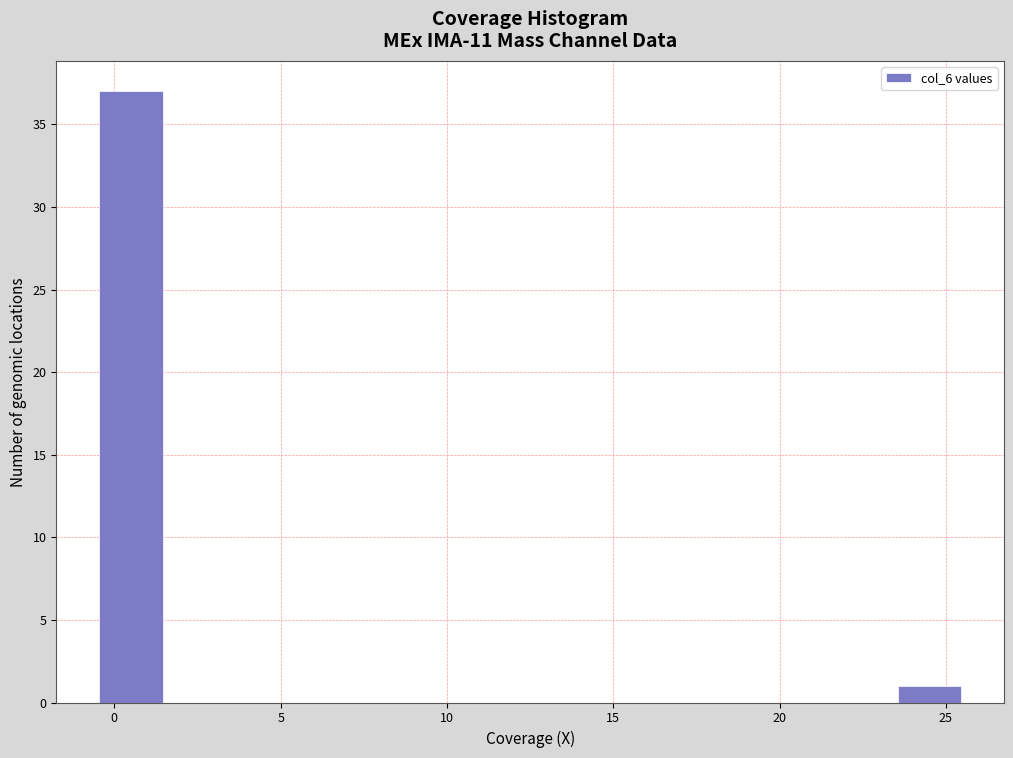

Reading left to right, transcribe this chart: for each bar, give the range it covers on the x-axis and its height. The values are not printed on the chart, so give them approximately, as read against the axis.

-0.5 to 1.5: 37
1.5 to 3.5: 0
3.5 to 5.5: 0
5.5 to 7.5: 0
7.5 to 9.5: 0
9.5 to 11.5: 0
11.5 to 13.5: 0
13.5 to 15.5: 0
15.5 to 17.5: 0
17.5 to 19.5: 0
19.5 to 21.5: 0
21.5 to 23.5: 0
23.5 to 25.5: 1